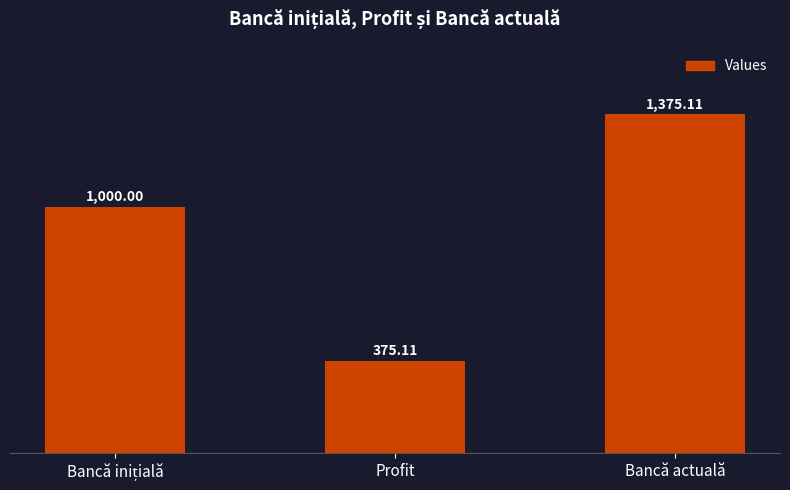

Which label corresponds to the smallest value in the chart?

Profit